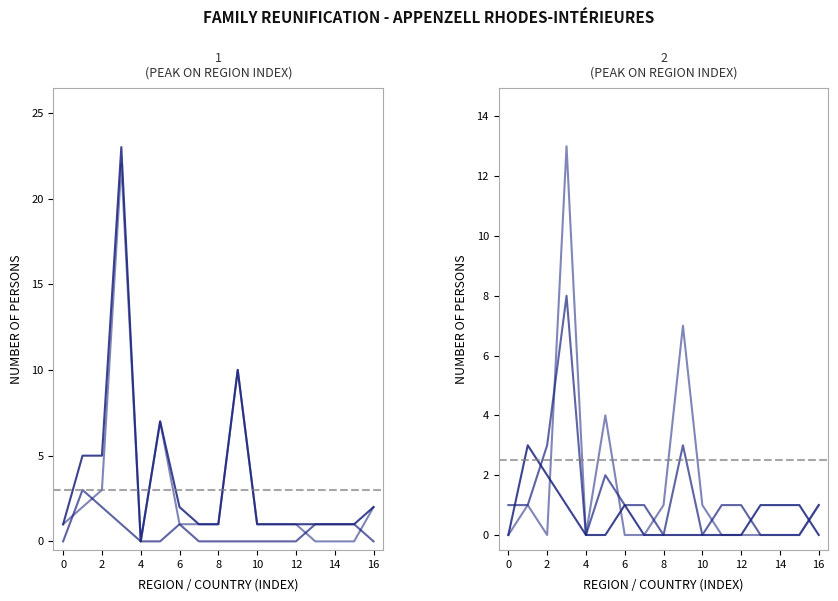

True or false: RF Étrangers total (col_7) has more than 0 points higher than both neighbors.

True